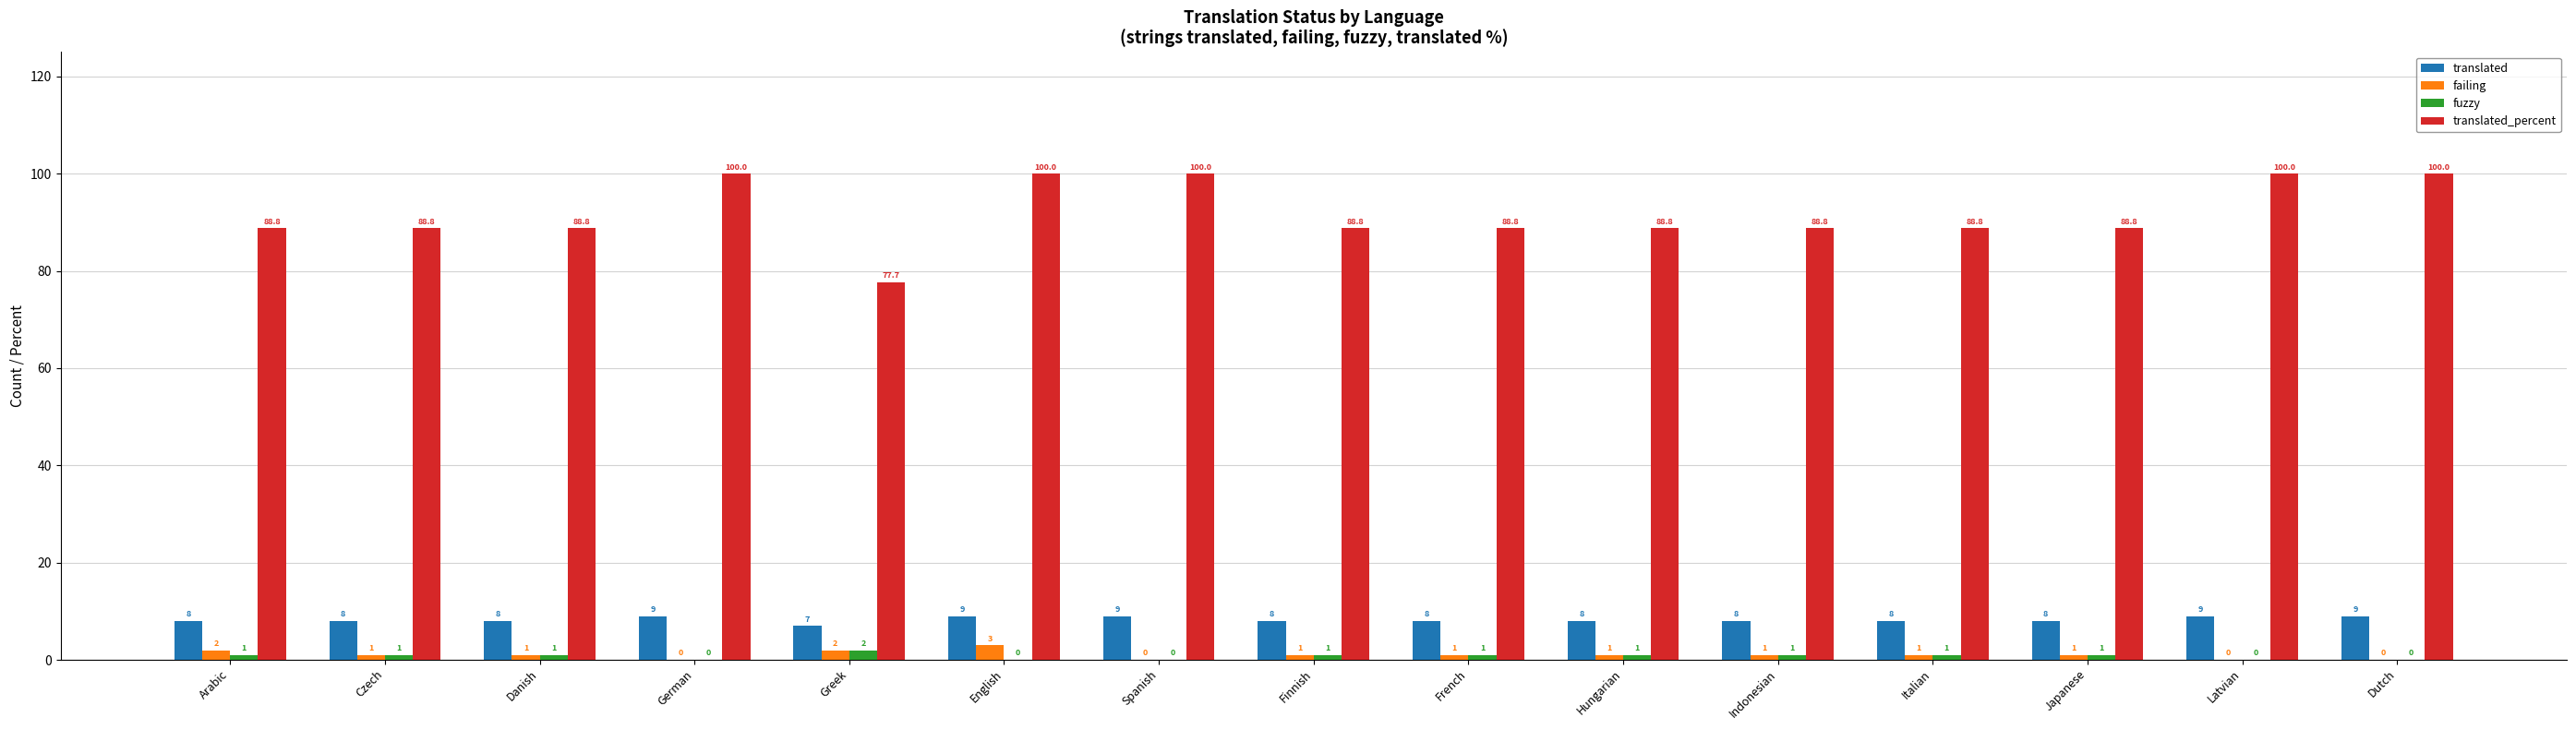

What is the sum of the translated values at Latvian and Japanese?

17.0